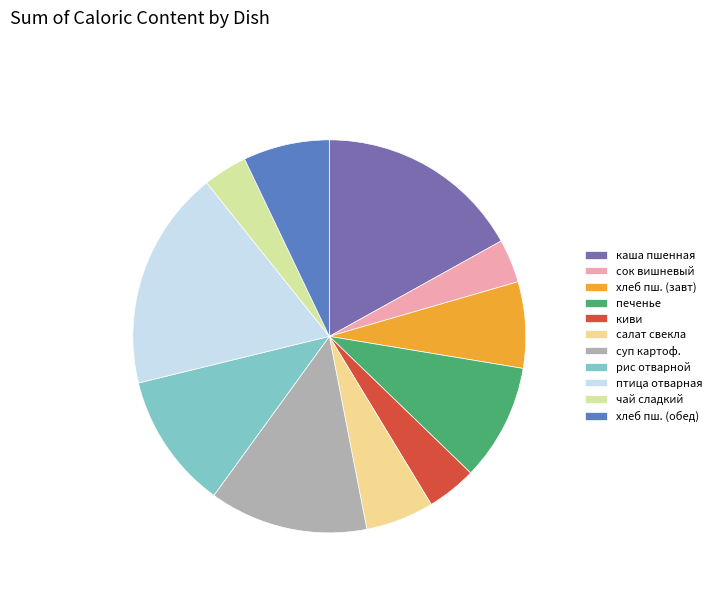

Count the number of slices in the pie.

11